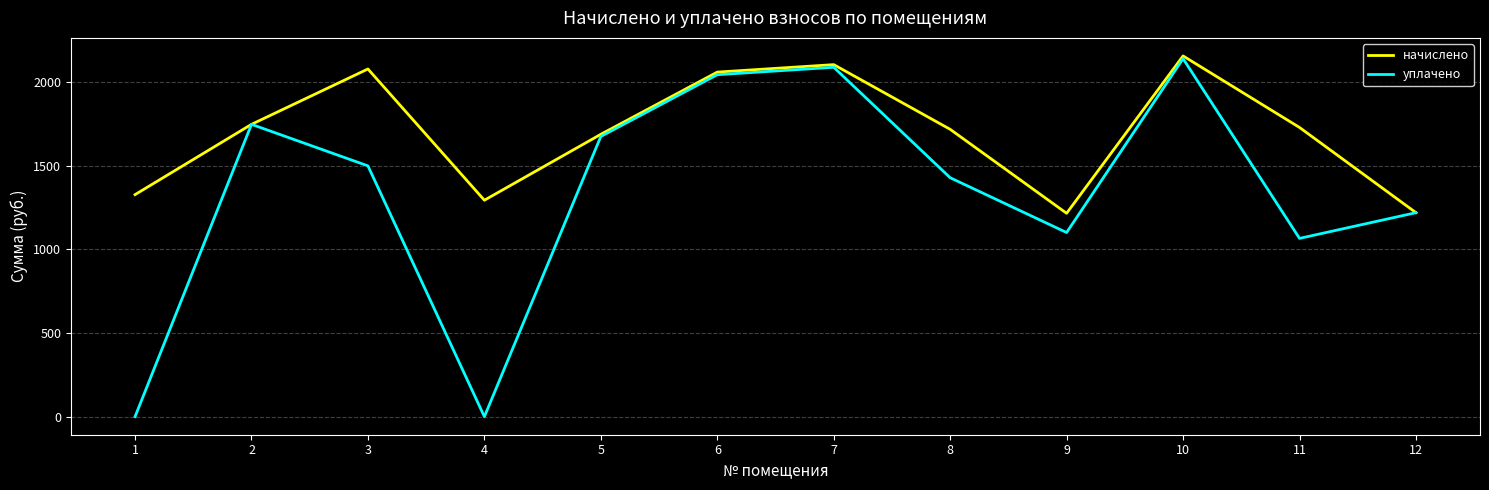

Which series has the largest total across all categories?

начислено